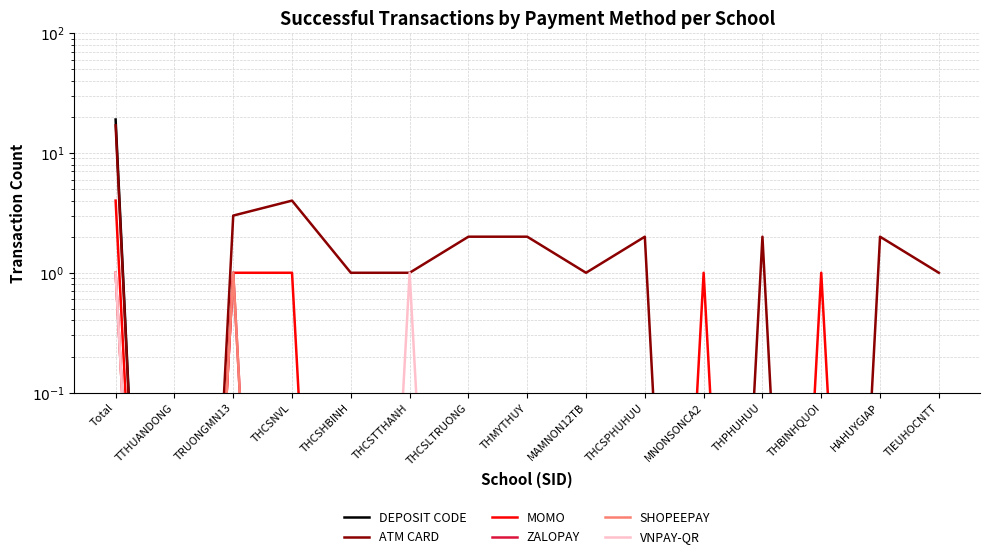

What are all the series names shown in the legend?

DEPOSIT CODE, ATM CARD, MOMO, ZALOPAY, SHOPEEPAY, VNPAY-QR